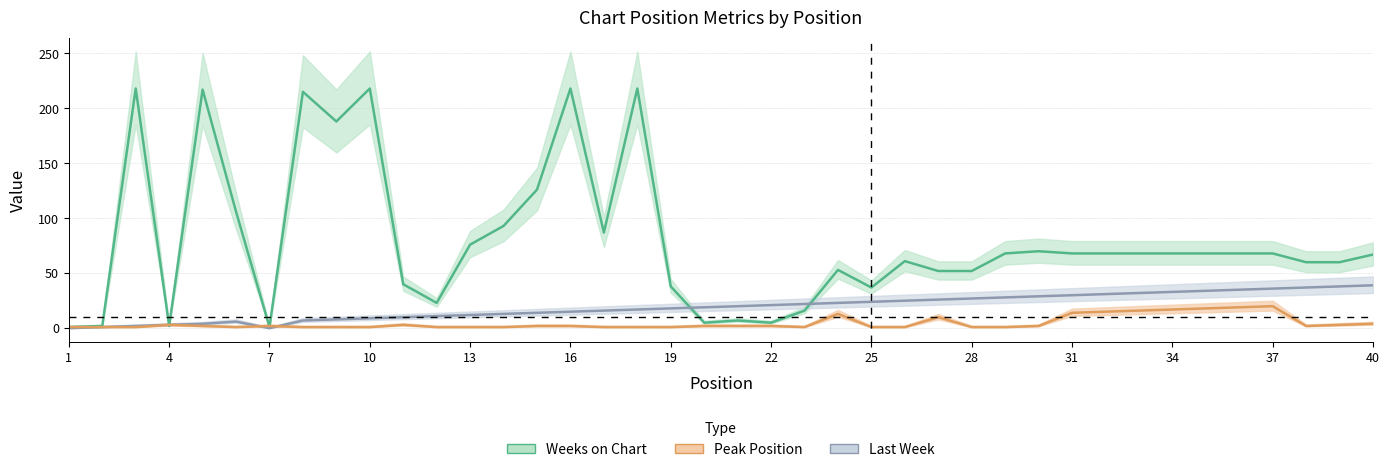

The value of Weeks on Chart at 2 is 2. True or false?

True